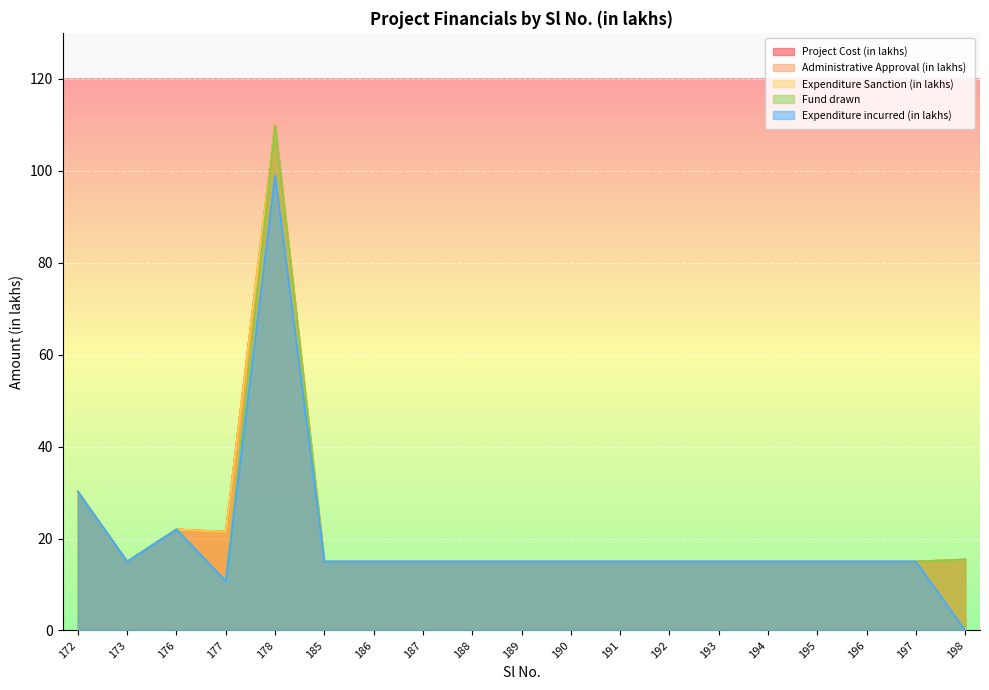

Rank the series by their maximum value, from highest to lowest.

Project Cost (in lakhs), Administrative Approval (in lakhs), Expenditure Sanction (in lakhs), Fund drawn, Expenditure incurred (in lakhs)